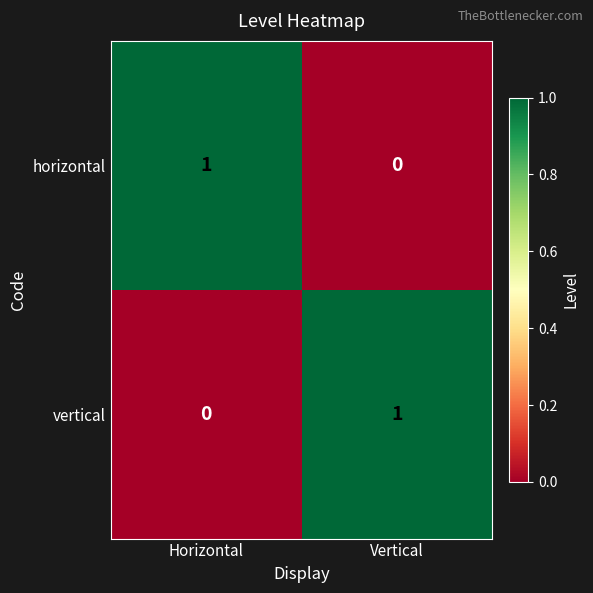

Is the value of vertical at Vertical greater than the value of horizontal at Vertical?

Yes